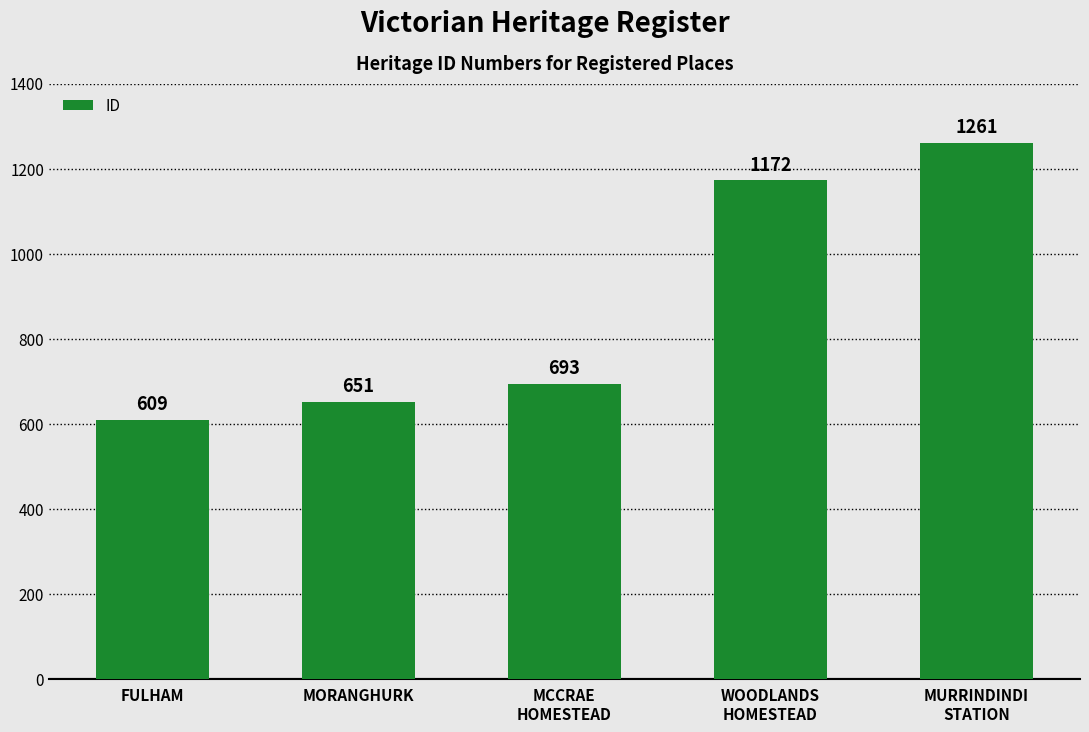

Approximately how many times larger is the value at FULHAM compared to WOODLANDS
HOMESTEAD?

0.5